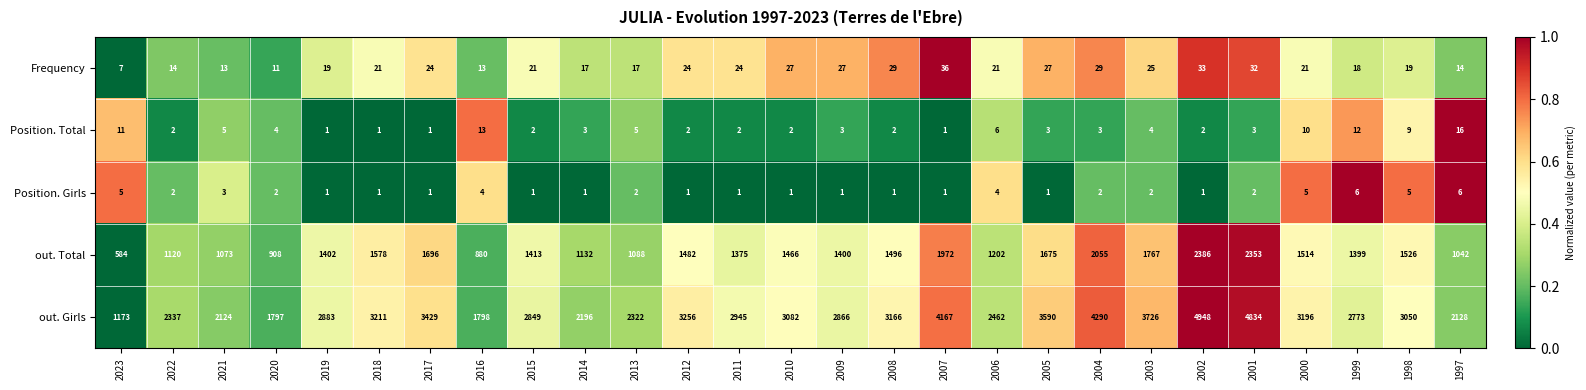

How many data points in out. Total are less than 1413?

13